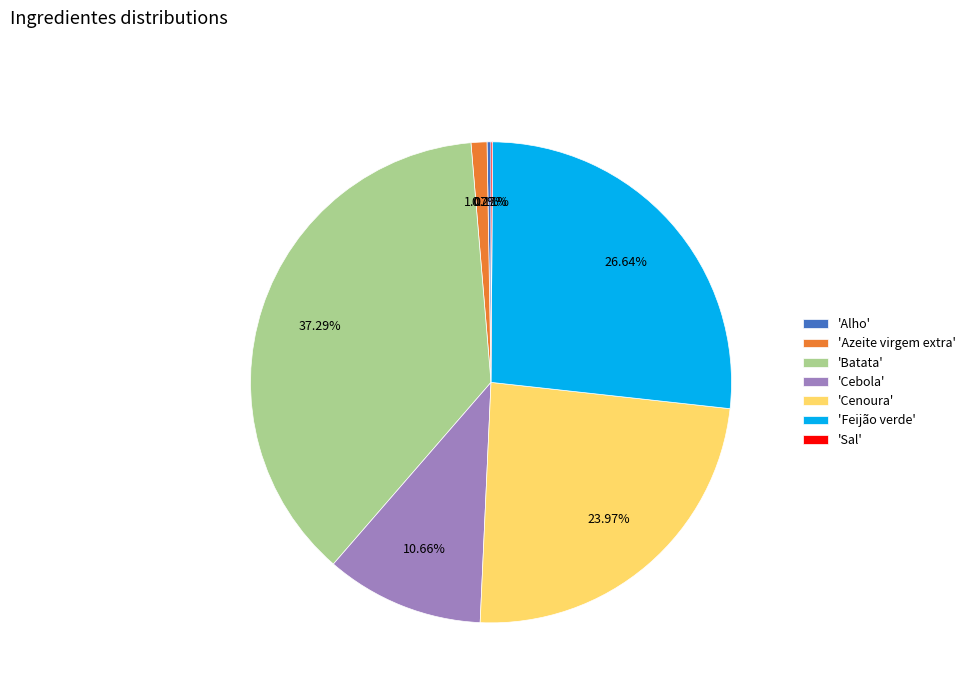

Is there any slice that represents more than half of the pie?

No